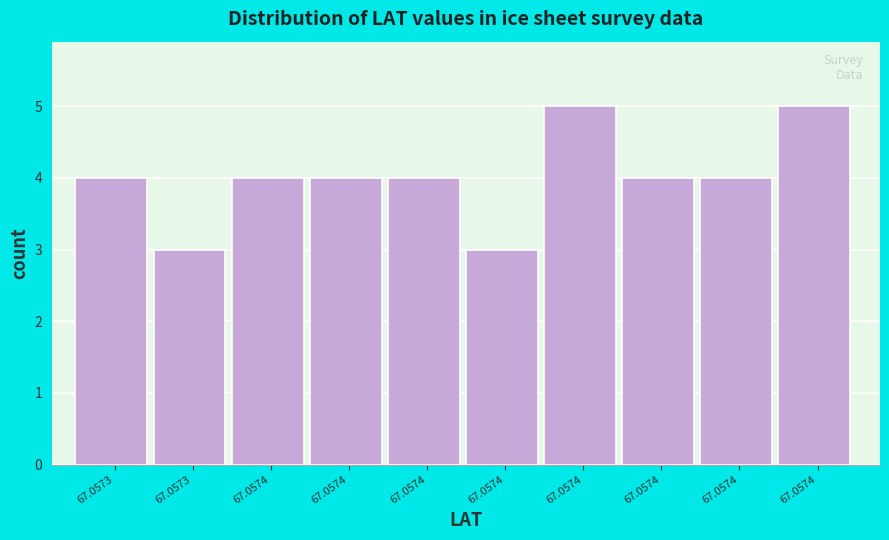

Does the chart contain any negative values?

No